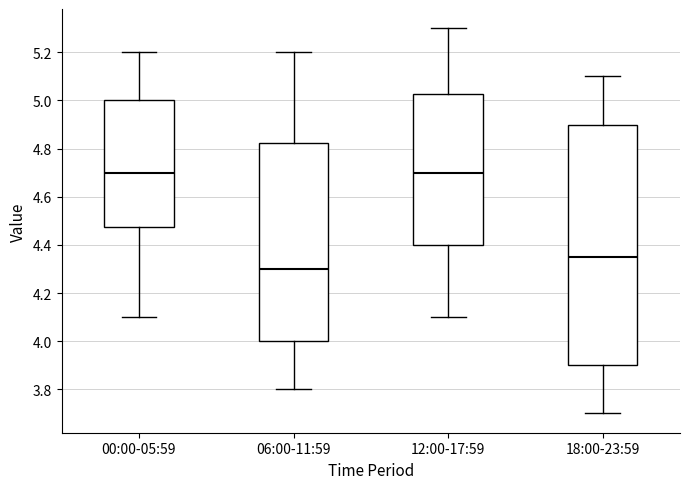

Reading left to right, transcribe this box plot: for each box, give where its median line is, the range the box spans, and where its two whiskers end, as read against the y-axis. The values are not printed on the chart, so give them approximately, as read against the axis.

00:00-05:59: median 4.70, box 4.48 to 5.00, whiskers 4.10 to 5.20
06:00-11:59: median 4.30, box 4.00 to 4.82, whiskers 3.80 to 5.20
12:00-17:59: median 4.70, box 4.40 to 5.02, whiskers 4.10 to 5.30
18:00-23:59: median 4.36, box 3.90 to 4.90, whiskers 3.70 to 5.10